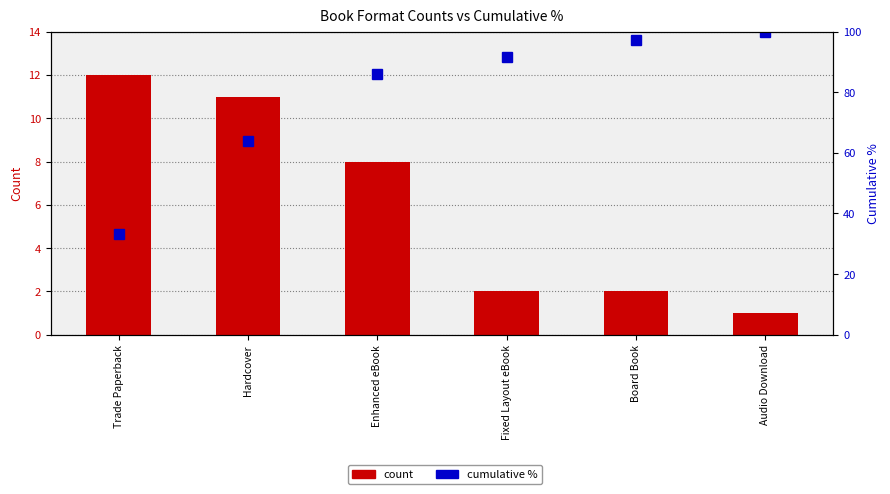

True or false: count has a value of 2.0 at Fixed Layout eBook.

True